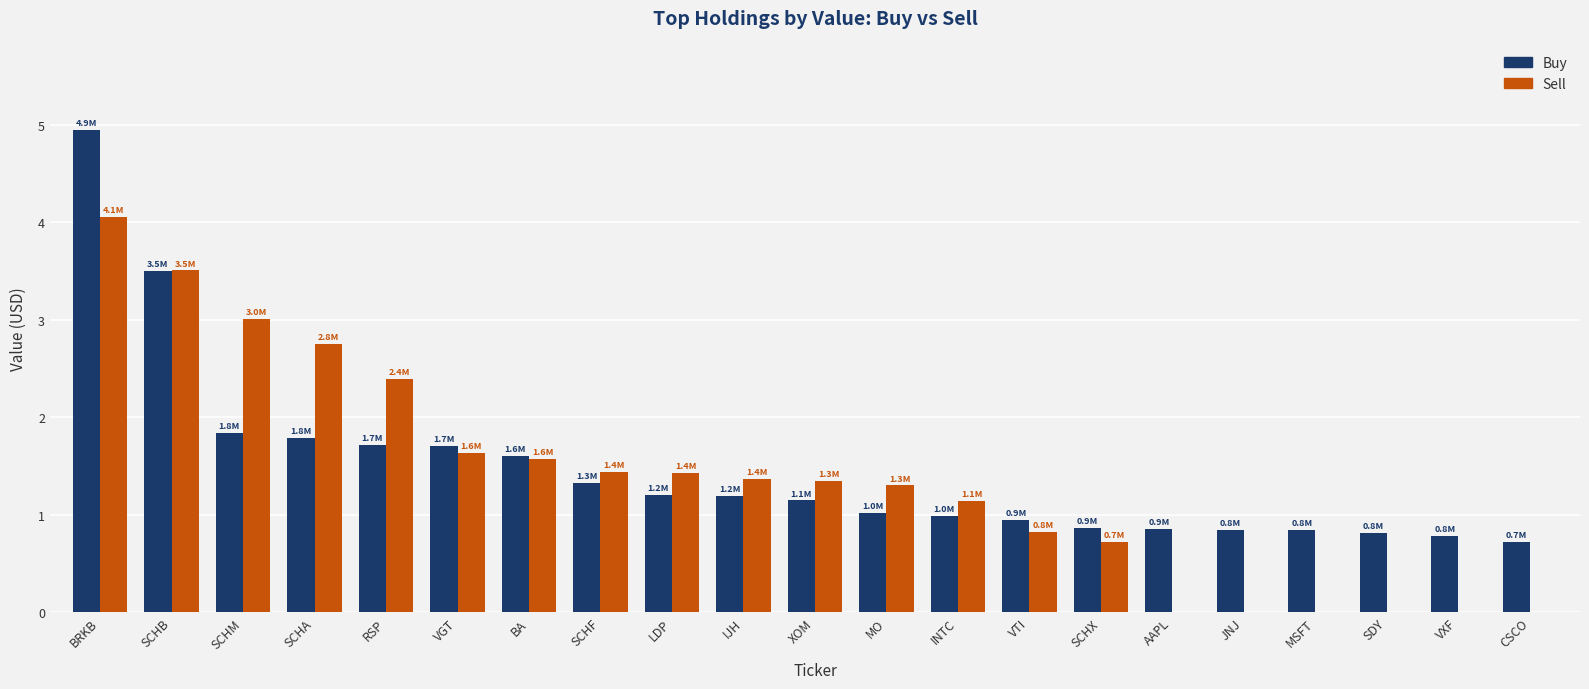

True or false: Buy has a value of 1.2 at MSFT.

False